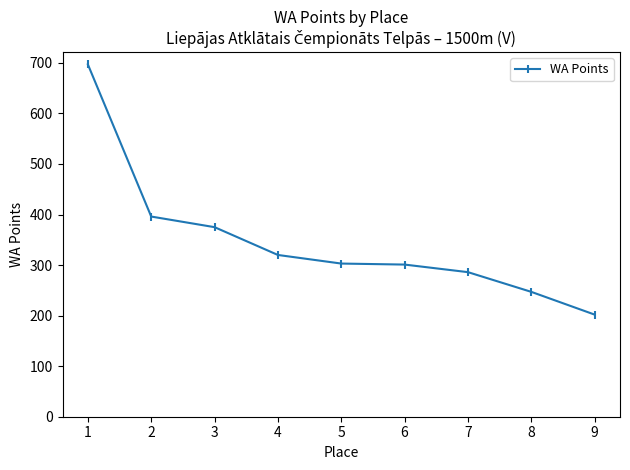

Which label corresponds to the largest value in the chart?

1